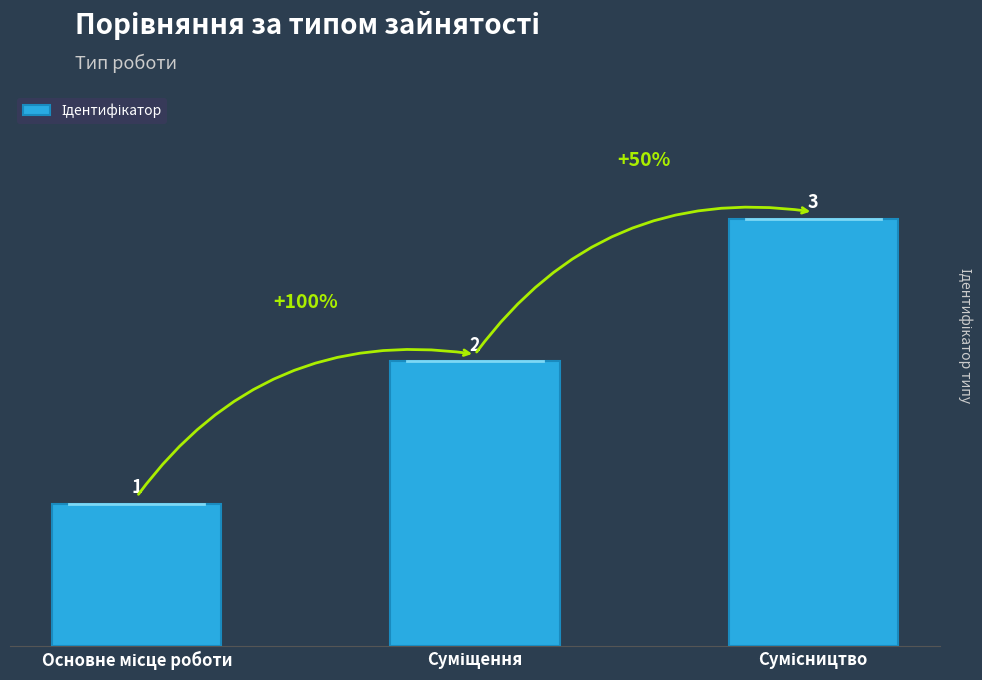

Count the values in the range 1 to 3.

3